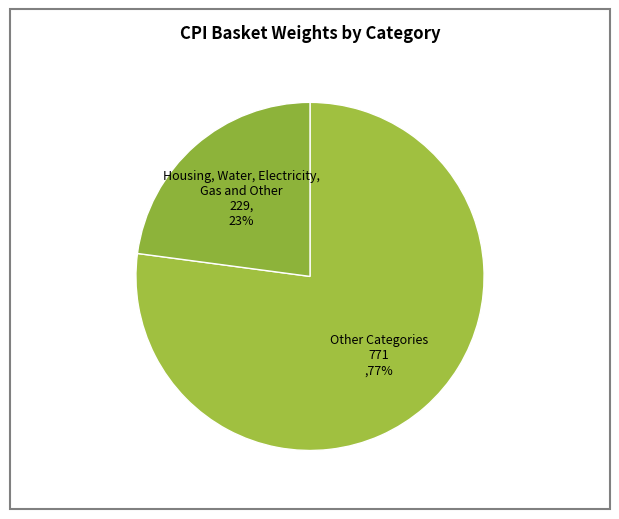

Which slice is the largest?

Other Categories 771 ,77%